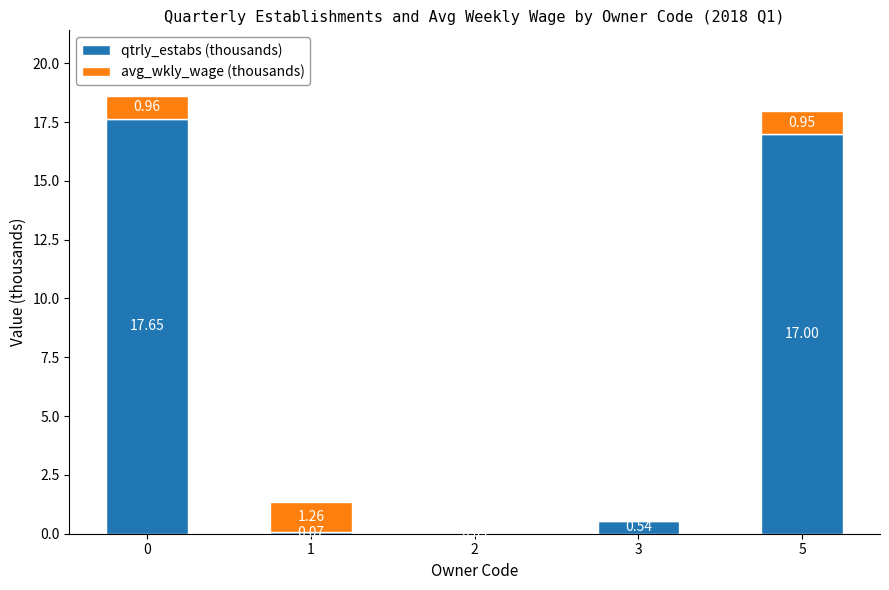

What is the total value across all series at 0?

18.6